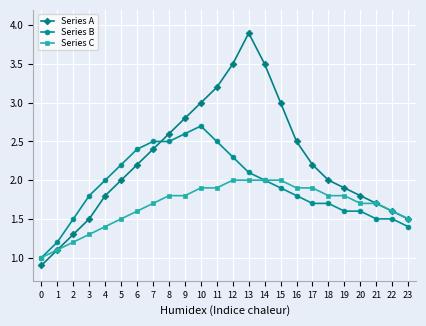

True or false: Series C has a value of 0.6 at 6.

False